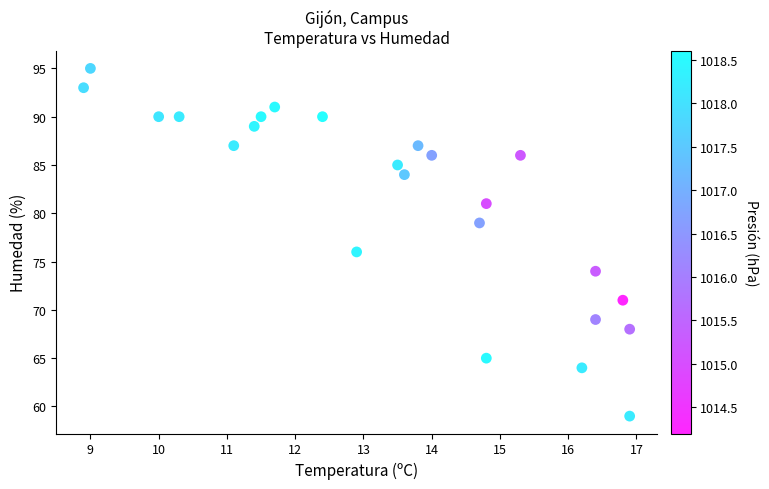

What Y value in the scatter plot is closest to 77?

76